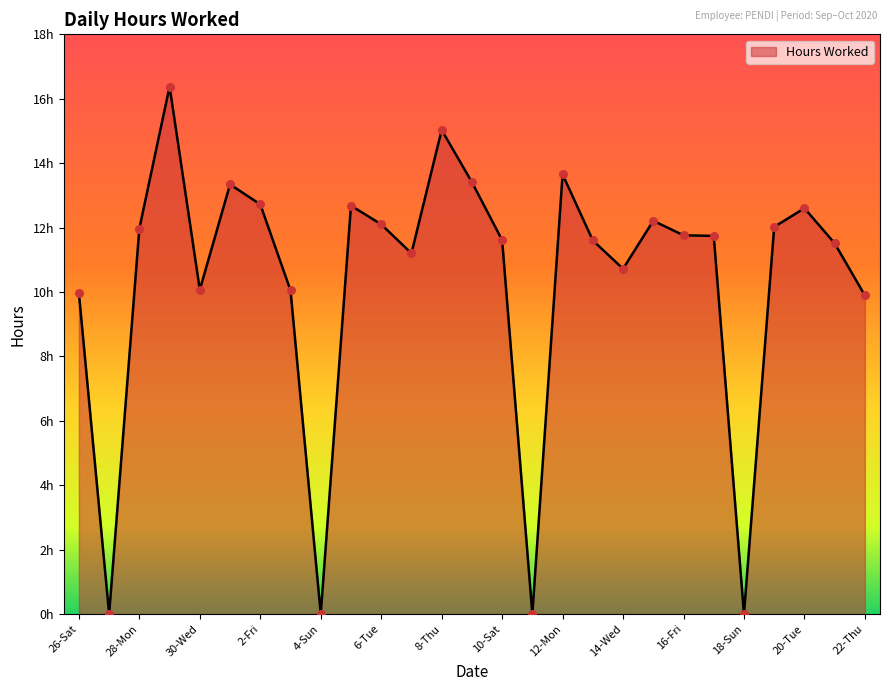

Does the chart have visible grid lines?

No